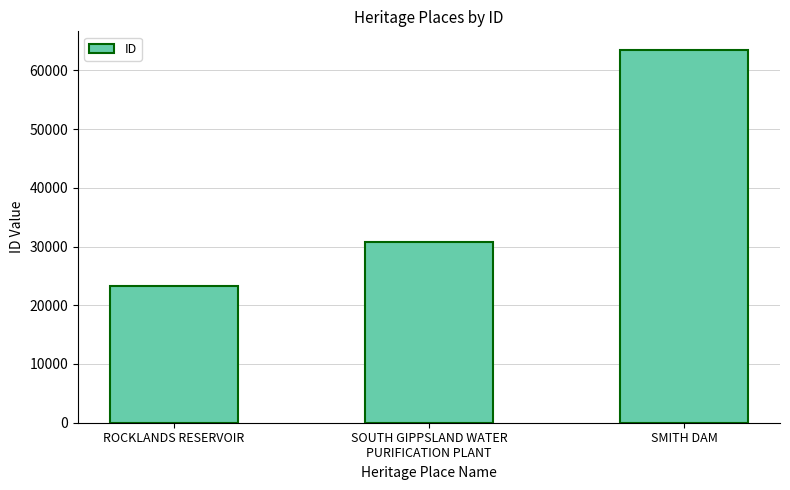

How many categories are shown in the chart?

3